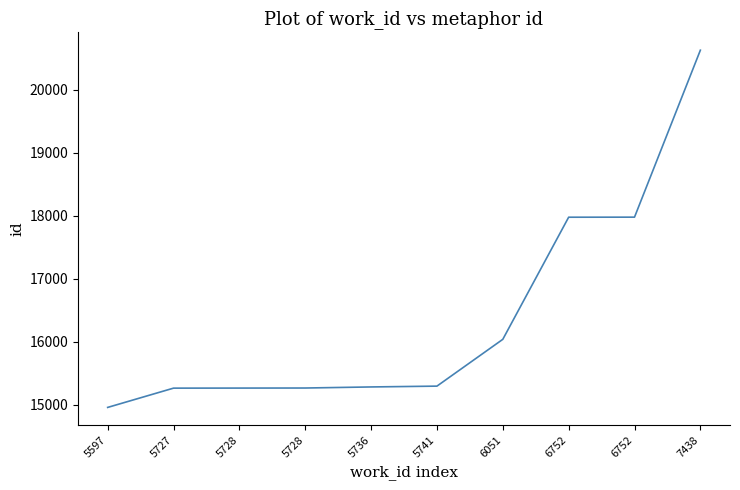

How many series are shown in this chart?

1